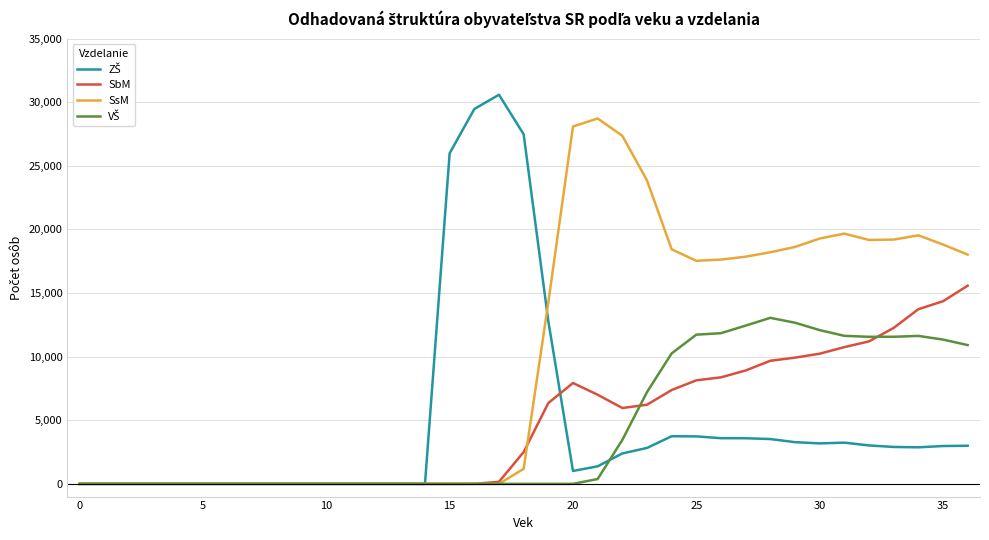

Which series has the largest total across all categories?

SsM